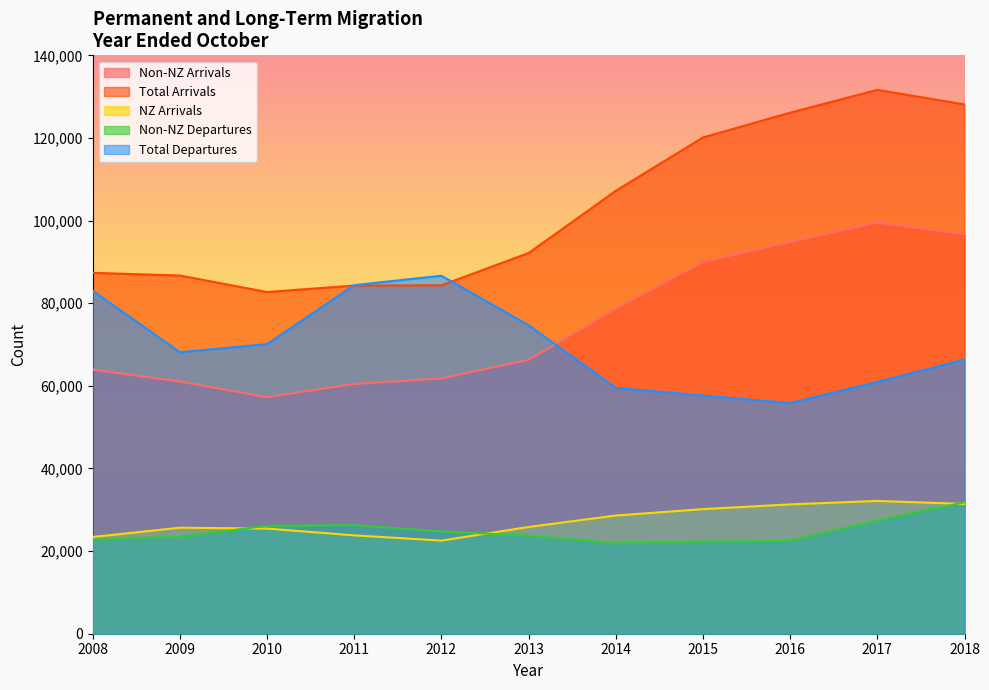

Which has a higher value, 2015 or 2008?

2015